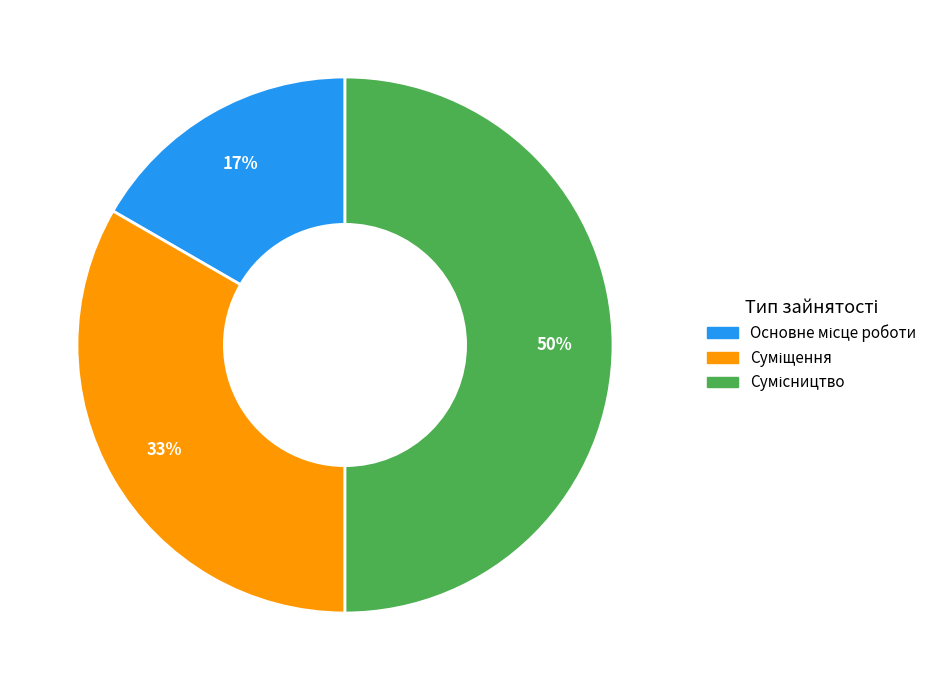

To the nearest percent, what is the difference between the largest and smallest slice percentages?

33%